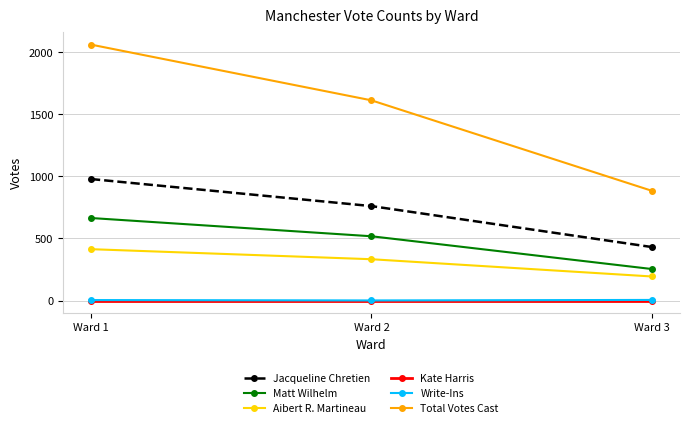

Count the number of categories in the chart.

3